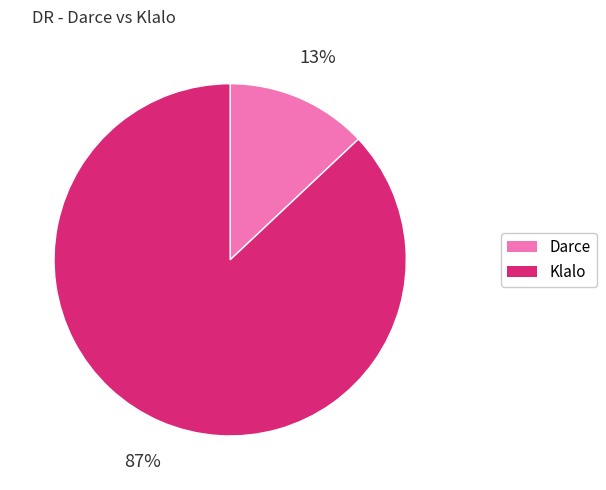

Is it true that Klalo is 87% of the pie?

True